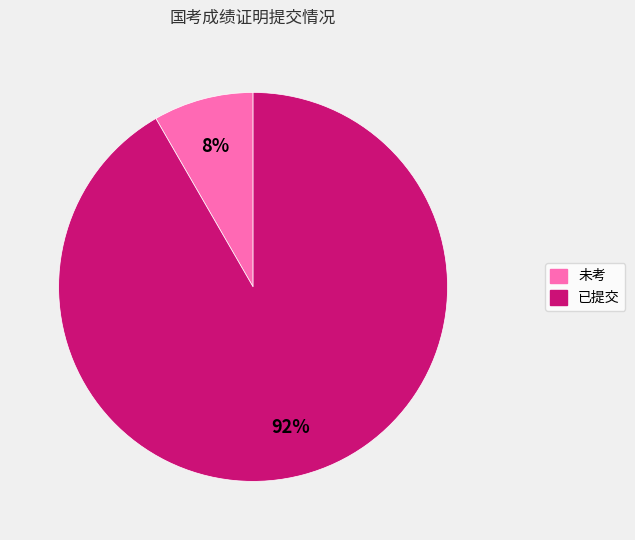

Between 未考 and 已提交, which is larger?

已提交